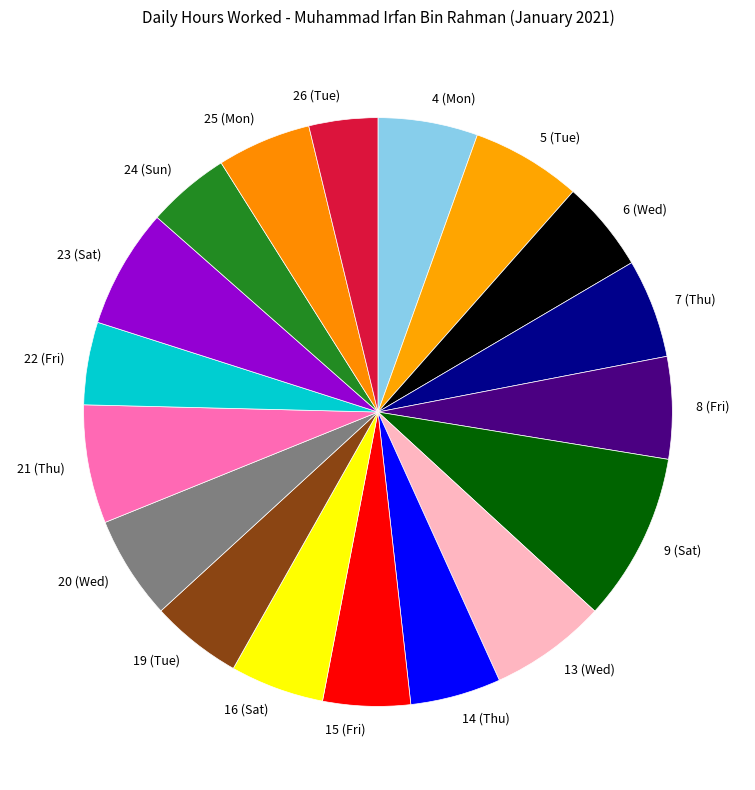

Approximately how many times larger is the value at 8 (Fri) compared to 6 (Wed)?

1.1